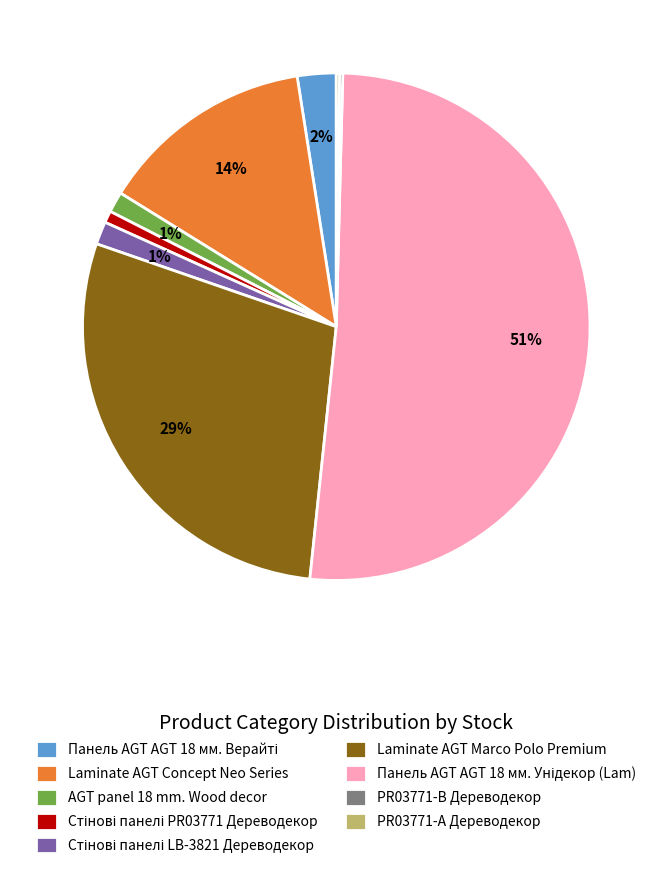

To the nearest percent, what percentage of the pie is Laminate AGT Marco Polo Premium?

29%